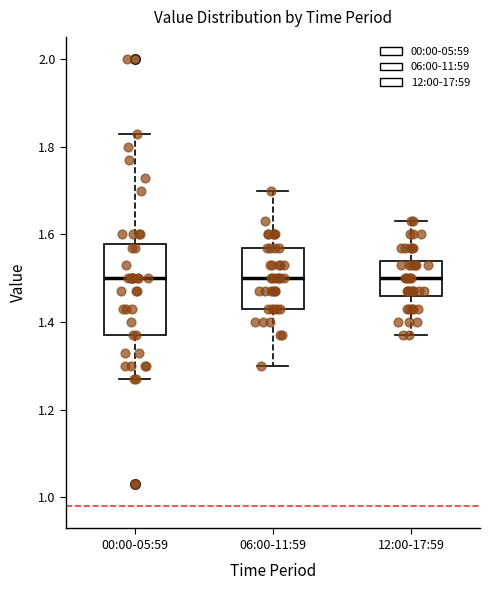

Where does the median line of the box for 00:00-05:59 sit on the y-axis? The values are not printed on the chart, so give them approximately, as read against the axis.

1.50